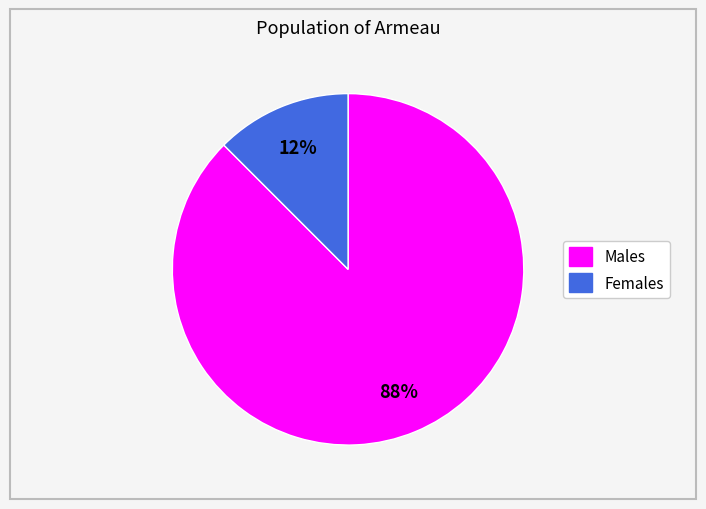

How many slices are in this pie chart?

2